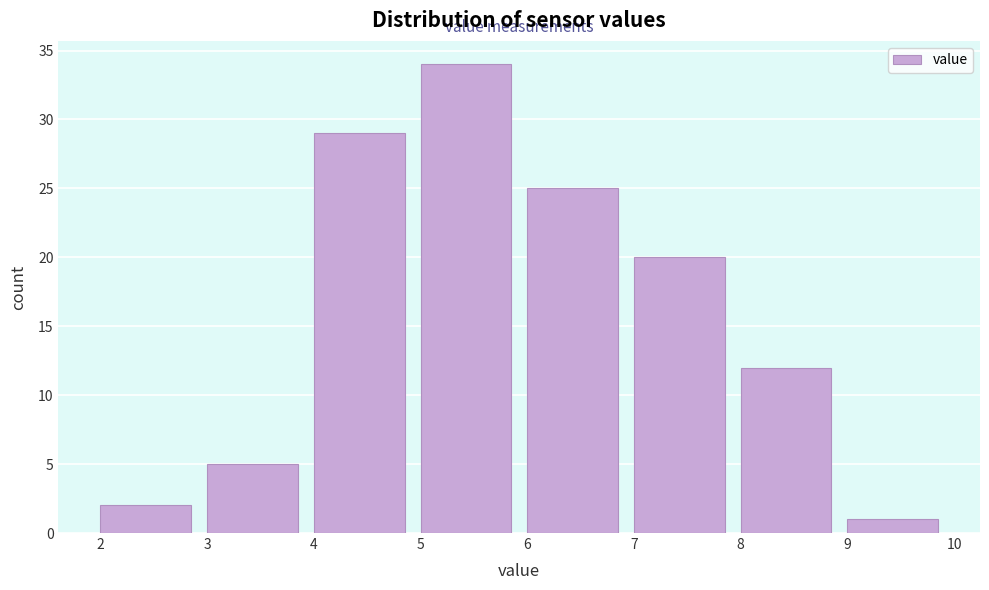

Reading left to right, transcribe this chart: for each bar, give the range it covers on the x-axis and its height. The values are not printed on the chart, so give them approximately, as read against the axis.

2 to 3: 2
3 to 4: 5
4 to 5: 29
5 to 6: 34
6 to 7: 25
7 to 8: 20
8 to 9: 12
9 to 10: 1